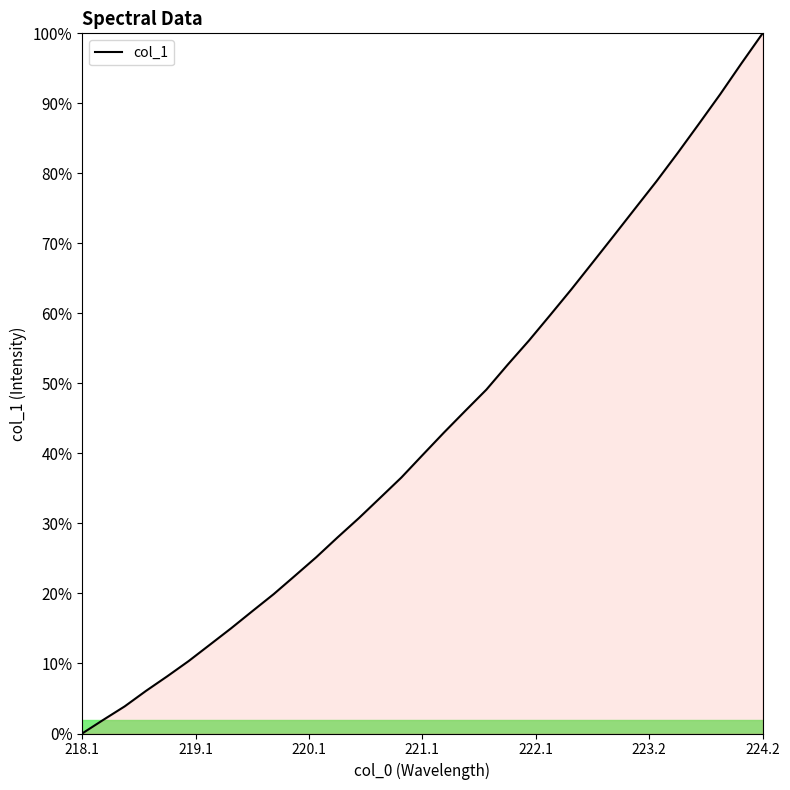

True or false: there are more than 0 points higher than both neighbors.

False